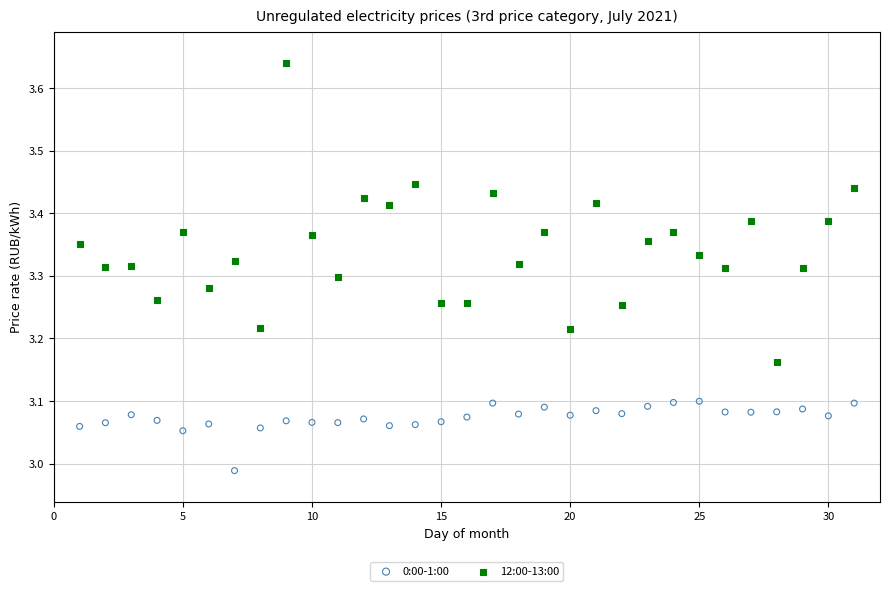

Which series contains the highest Y value?

12:00-13:00